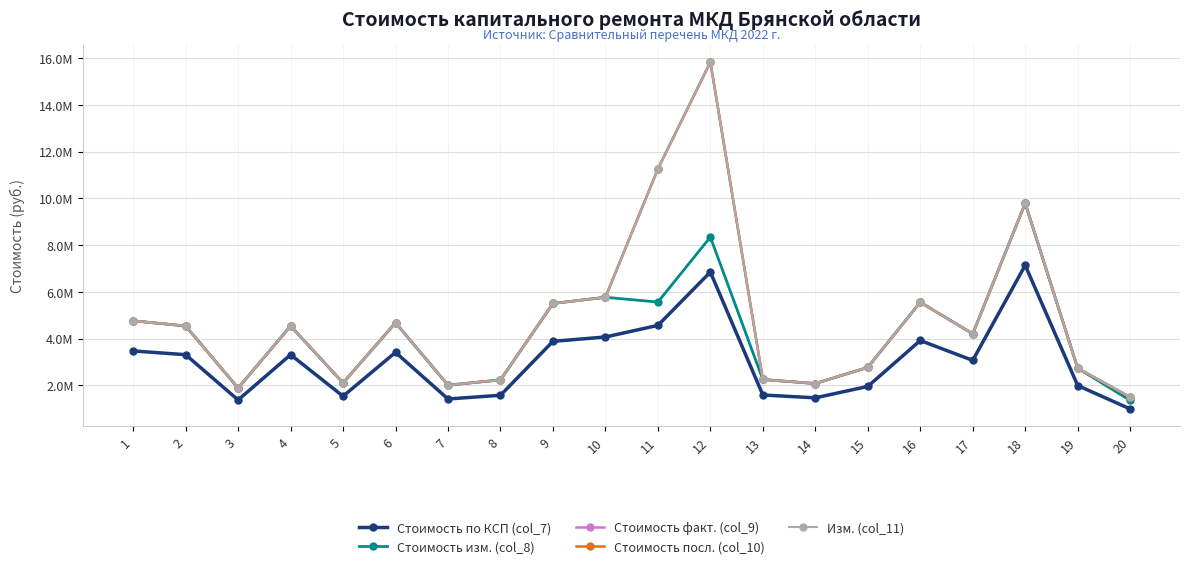

At 15, list the series in order from smallest to largest.

Стоимость по КСП (col_7), Стоимость изм. (col_8), Стоимость факт. (col_9), Стоимость посл. (col_10), Изм. (col_11)